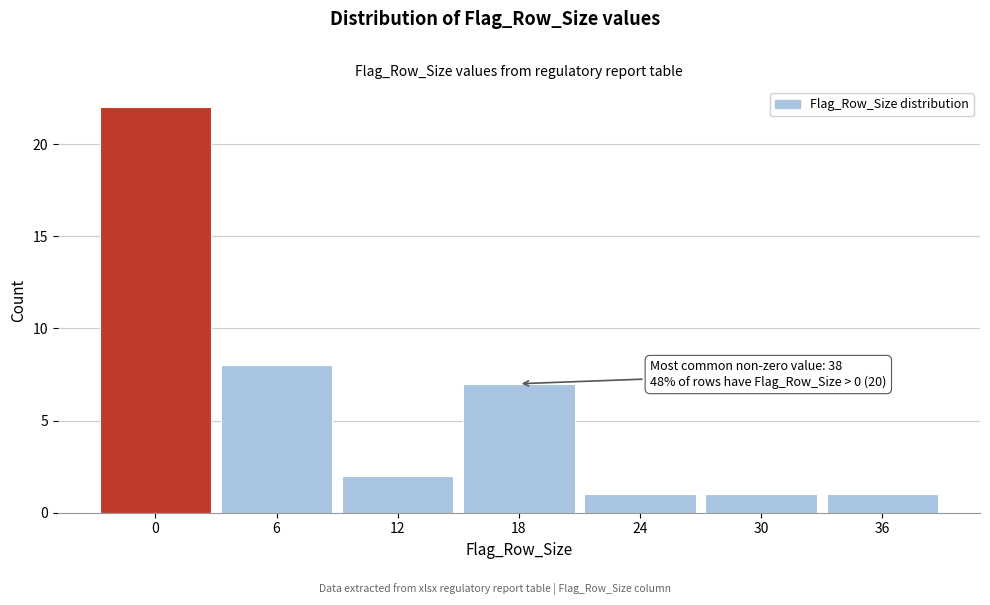

Reading right to left, list all the values displayed in this chart.

1	1	1	7	2	8	22